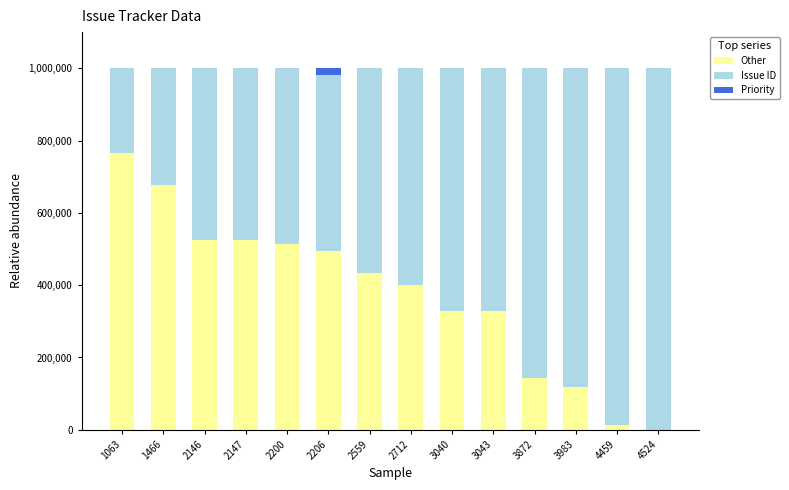

The value of Other at 1063 is 765030.9. True or false?

True